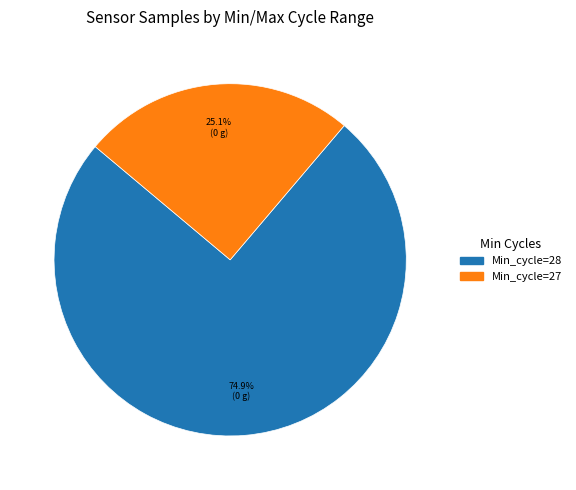

Is there any slice that represents more than half of the pie?

Yes